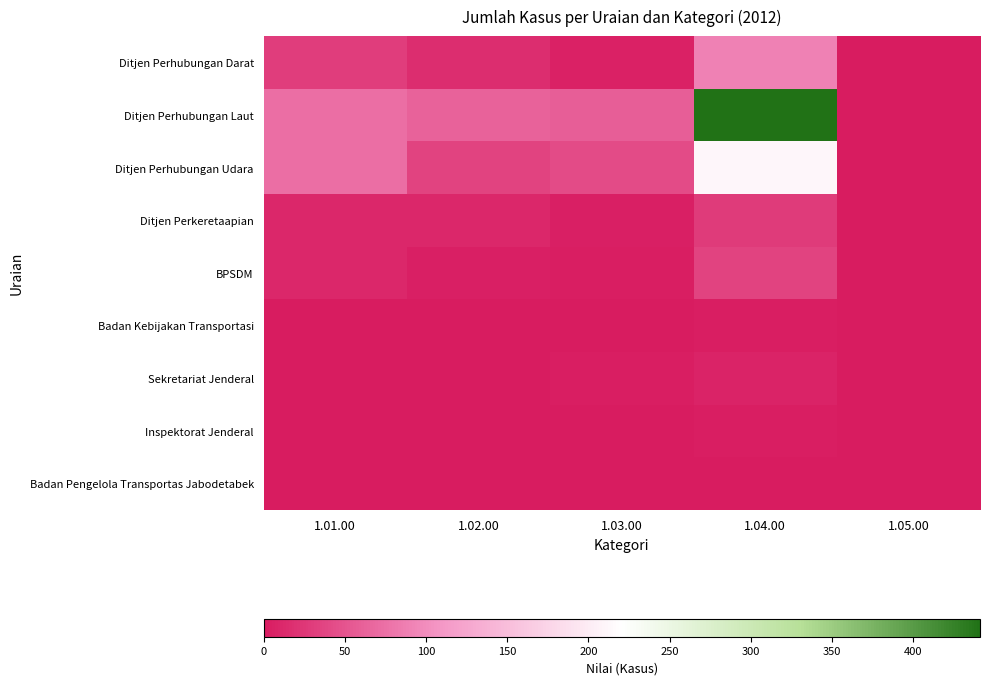

Which series has the largest total across all categories?

Ditjen Perhubungan Laut